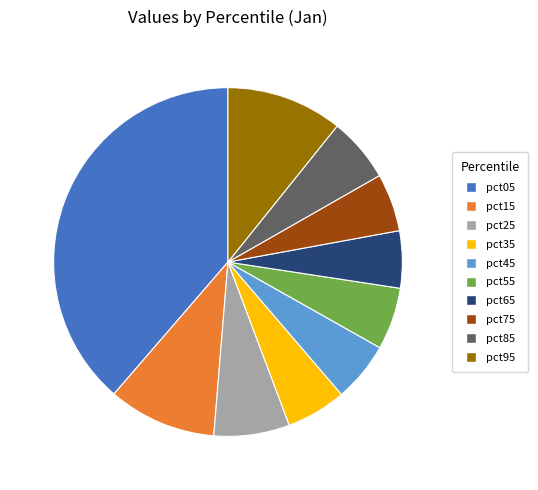

Which slice is the largest?

pct05